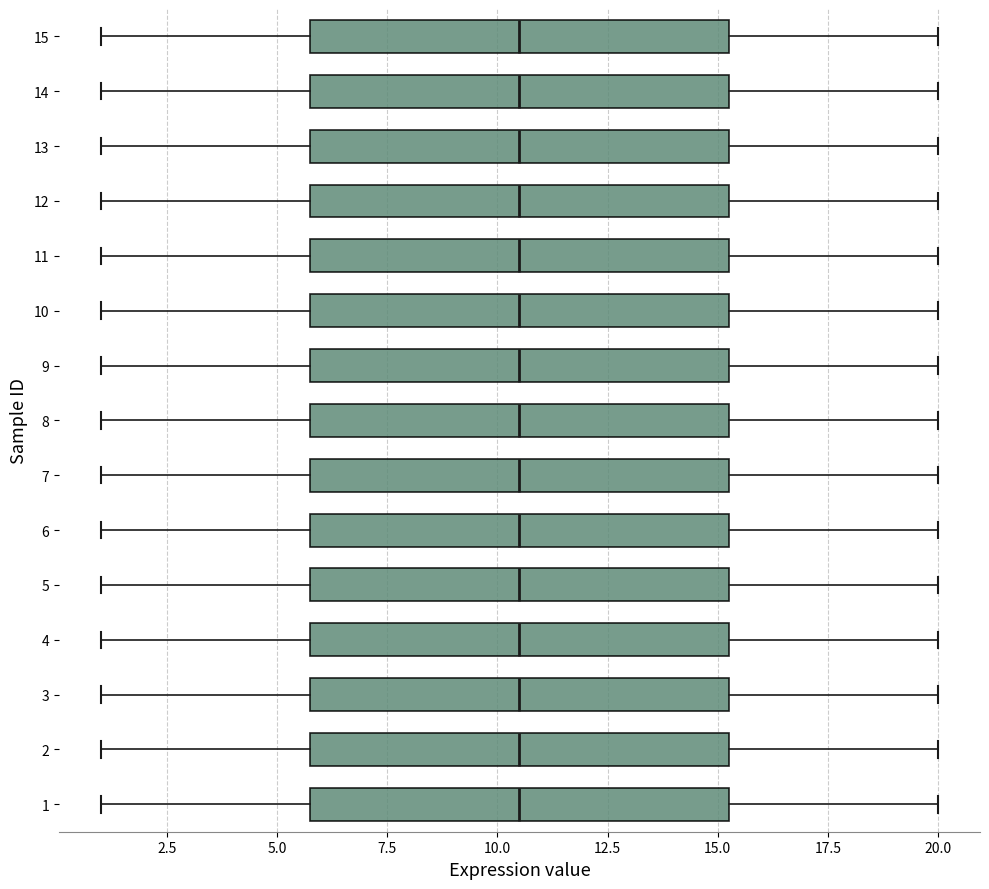

Where does the right whisker of the box at y = 15 end on the x-axis? The values are not printed on the chart, so give them approximately, as read against the axis.

20.0